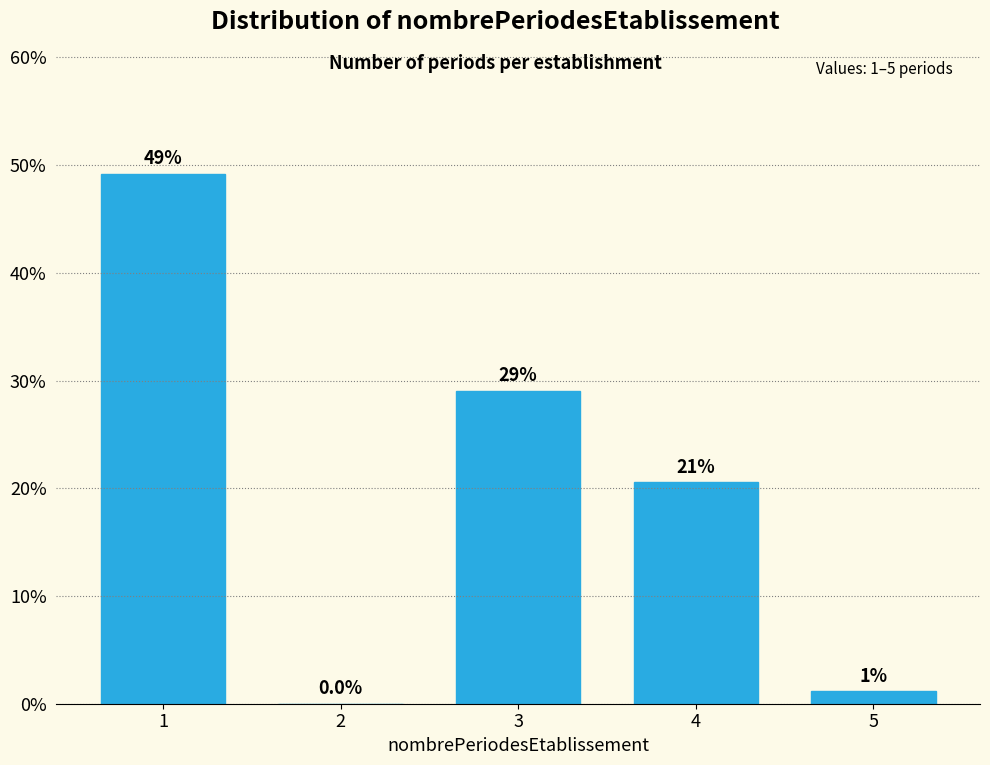

What is the approximate value at 3?

29.1